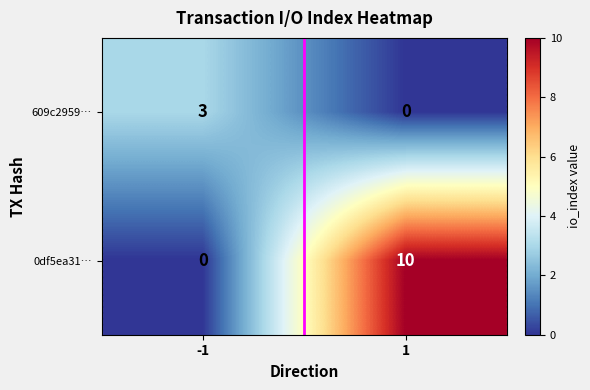

What is the sum of all 609c2959… values?

3